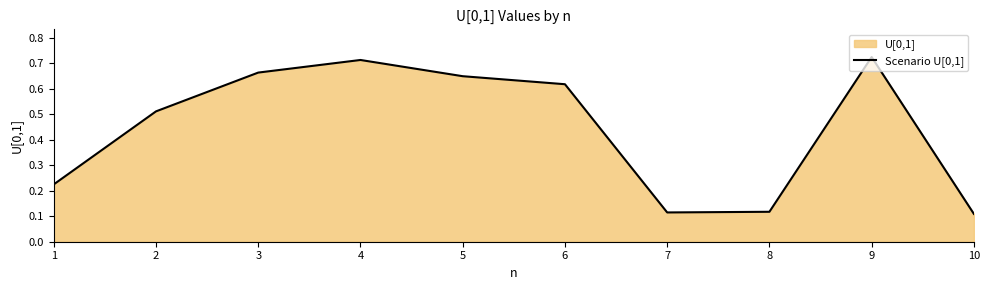

Rank the categories by value from highest to lowest.

9, 4, 3, 5, 6, 2, 1, 8, 7, 10